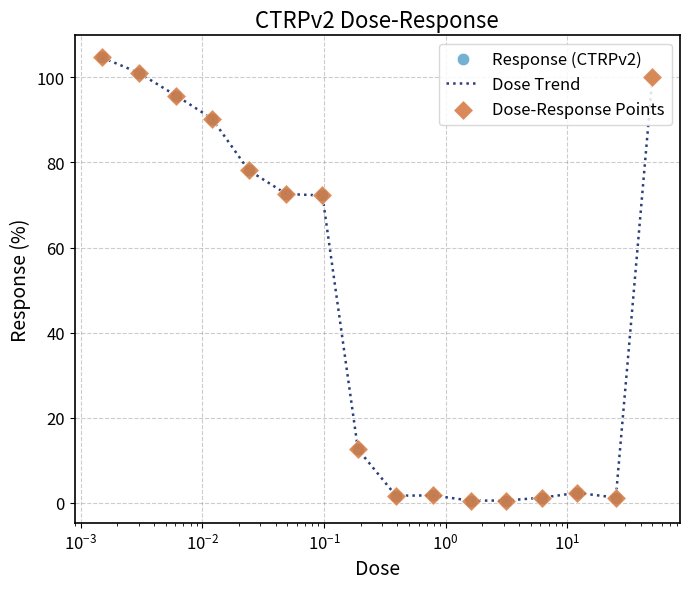

What is the maximum value shown in the chart?

104.7